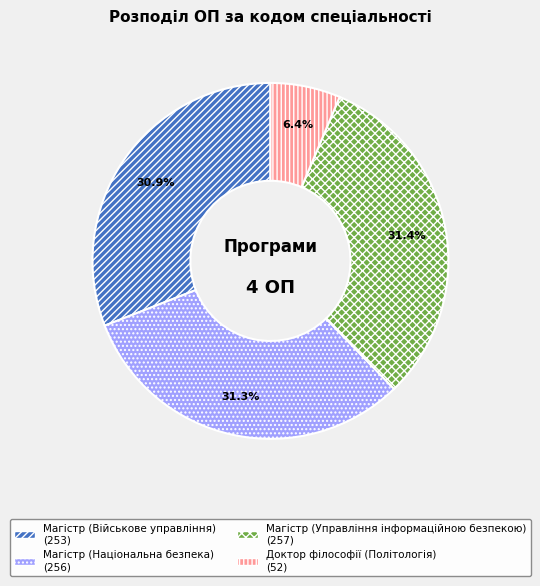

Which slice is the smallest?

Доктор філософії (Політологія)